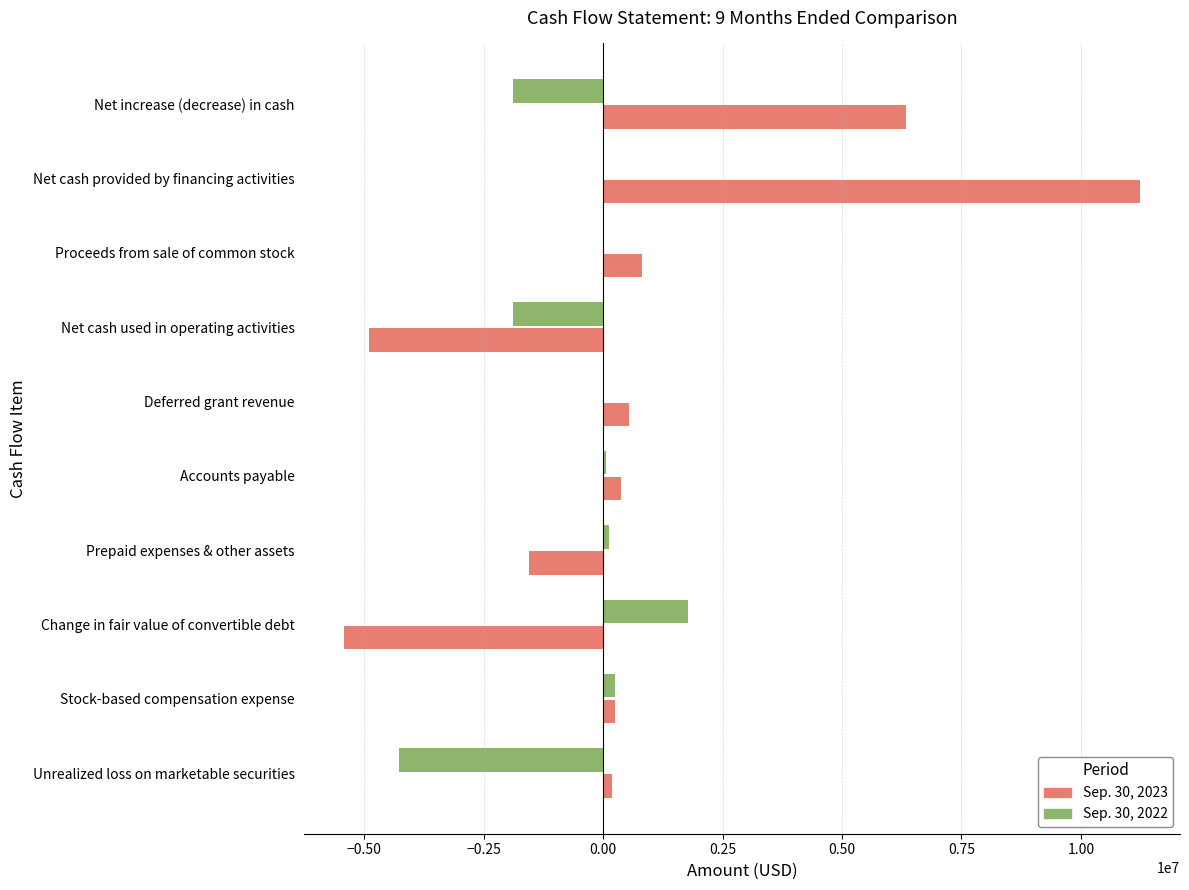

Which series has the largest total across all categories?

Sep. 30, 2023